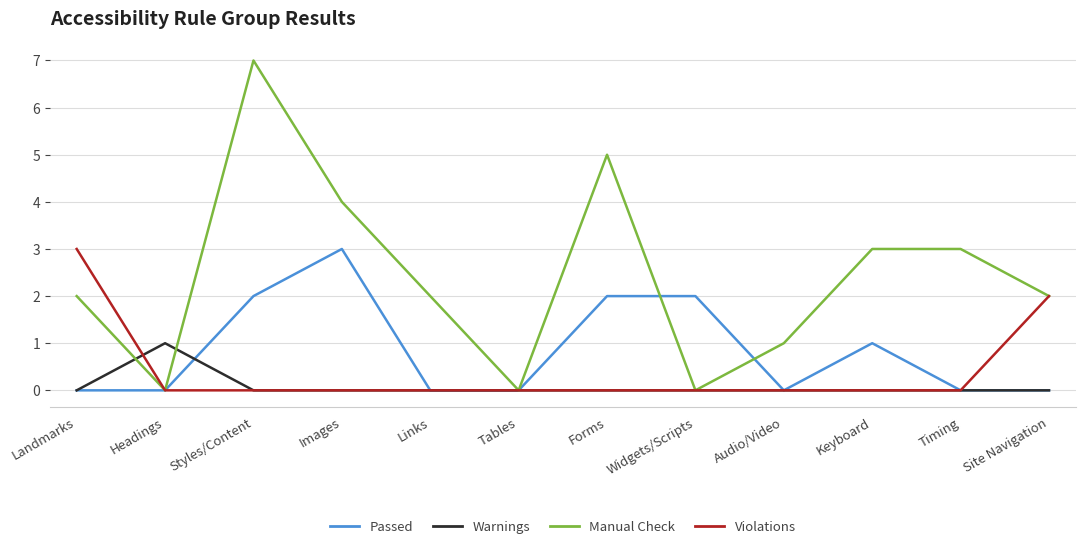

Is this an area chart (filled region under the line)?

No